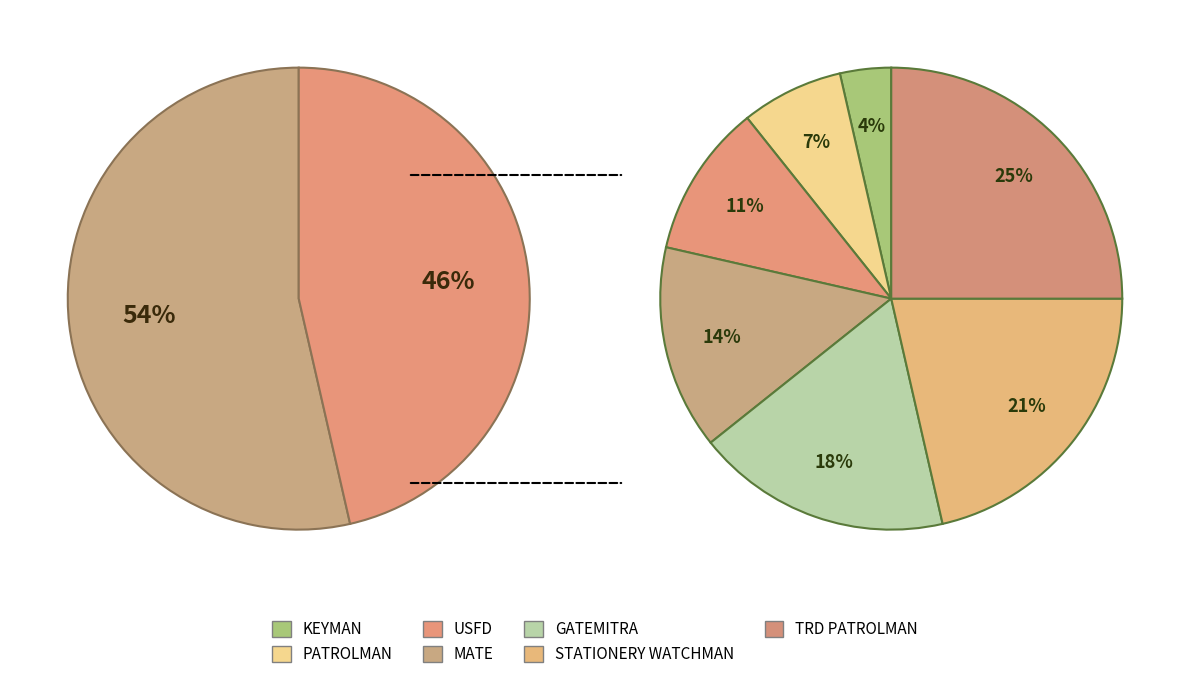

To the nearest percent, what is the average slice percentage?

14%